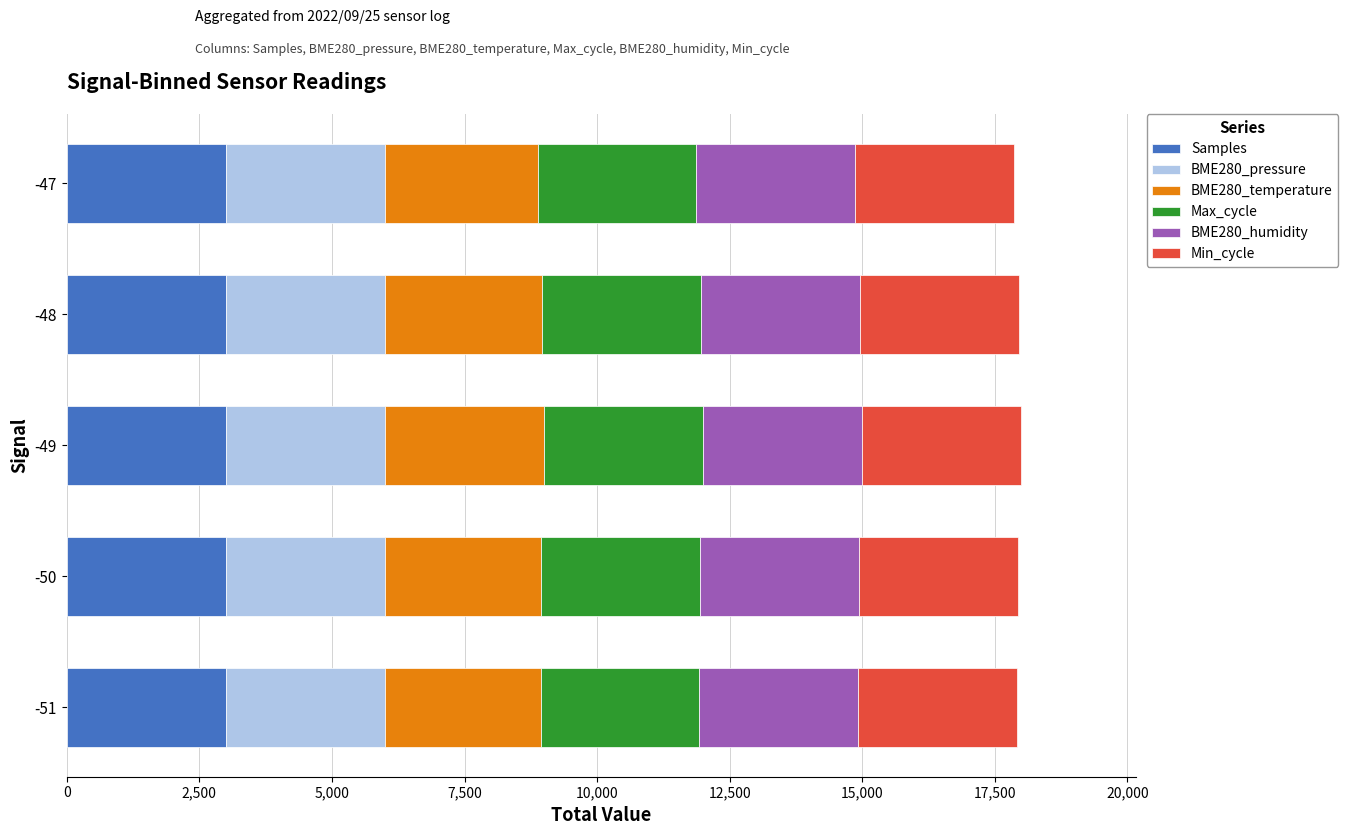

What is the total value across all series at -50?

17944.9